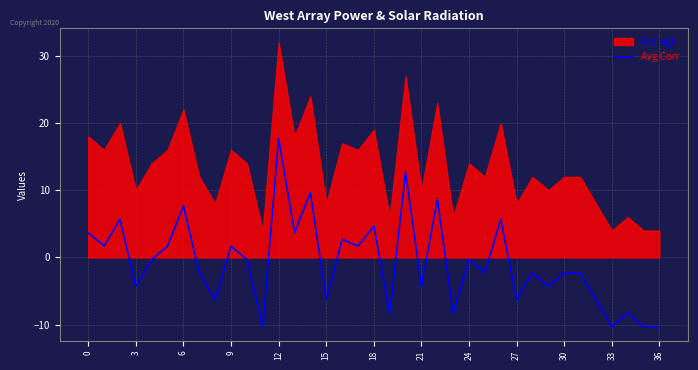

How many data points are less than -2?

19